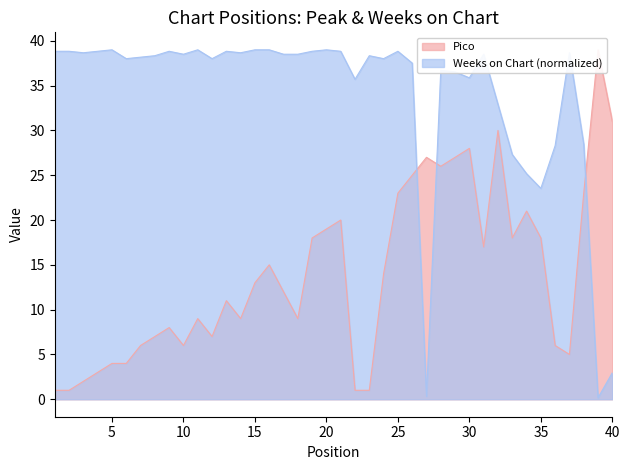

What is the difference between the maximum and minimum values in the Pico series?

38.0